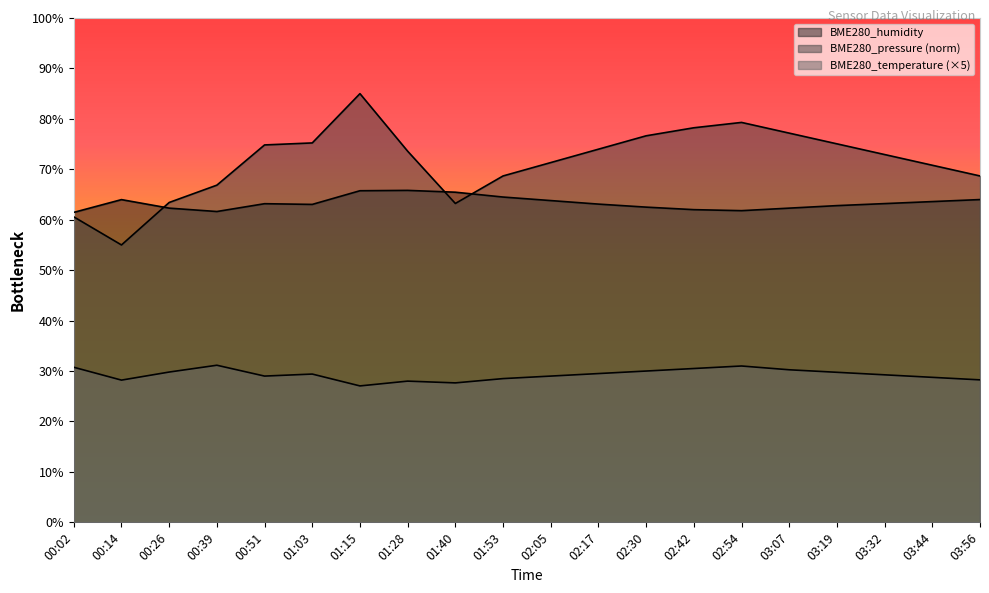

What position from the left is 03:32?

18